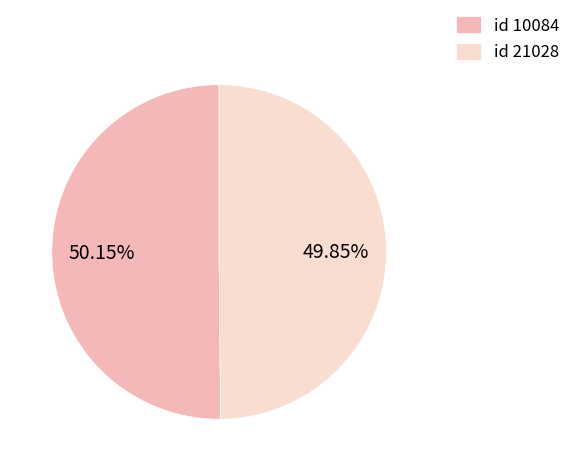

How many segments does this pie chart have?

2